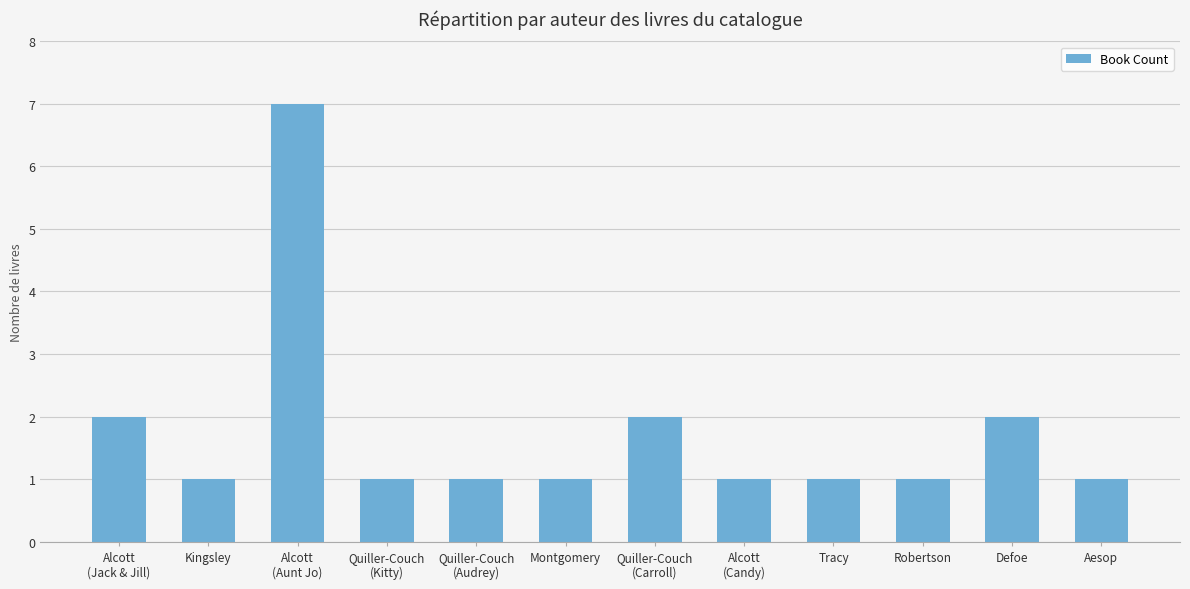

Reading left to right, list all the values displayed in this chart.

2	1	7	1	1	1	2	1	1	1	2	1